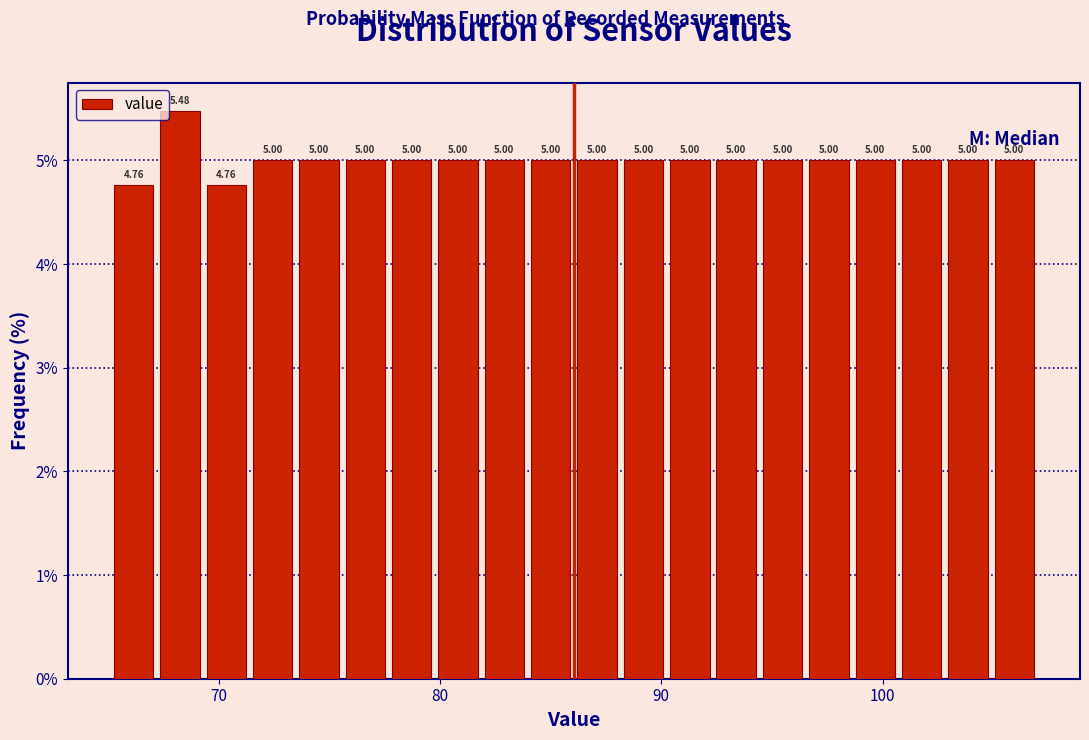

Around what value on the x-axis is the tallest bar? Give the approximate position of its centre, as read against the axis.

68